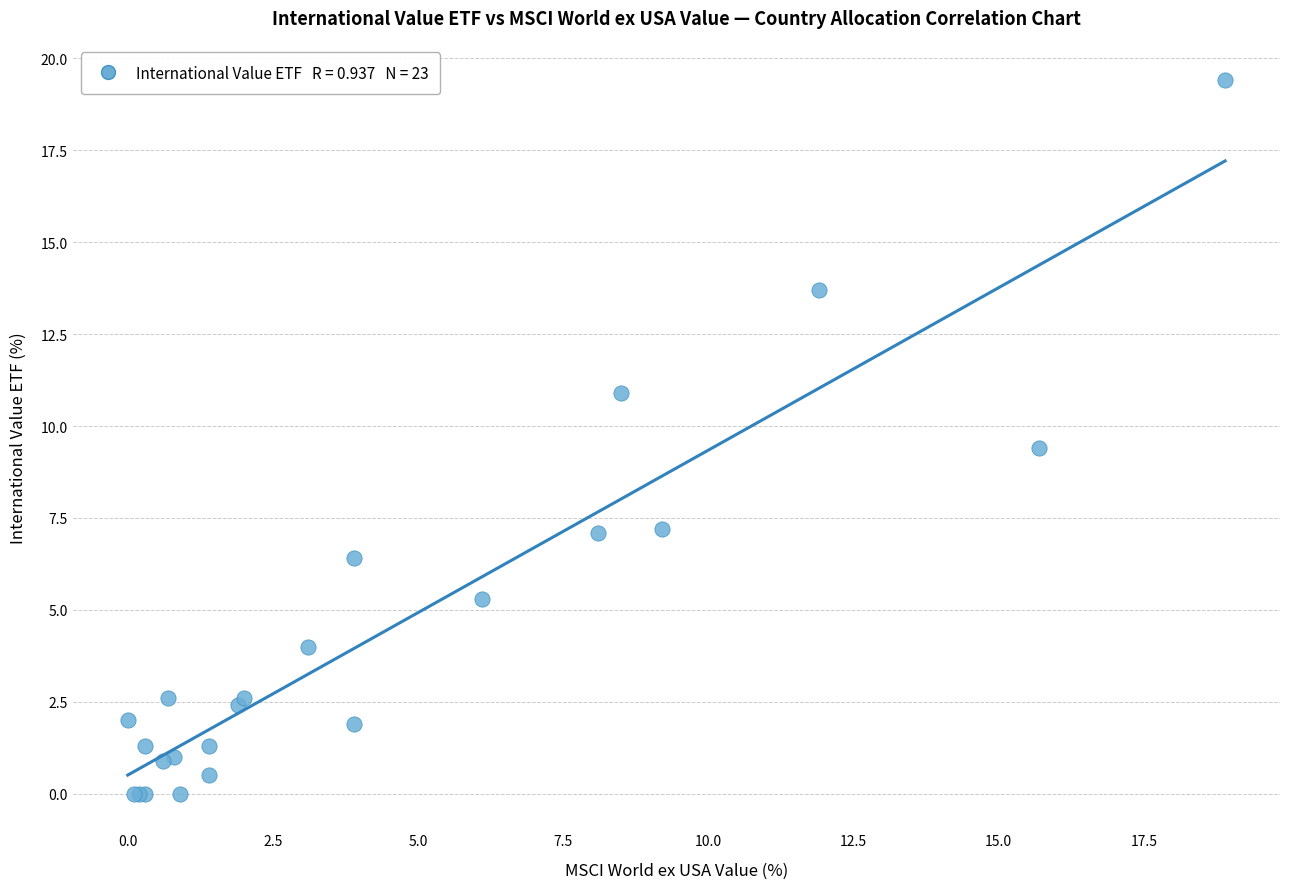

What Y value in the scatter plot is closest to 9?

9.4